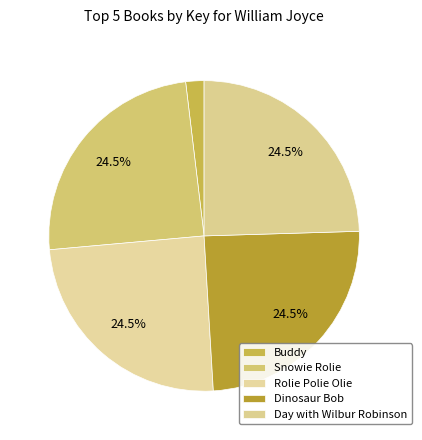

What is the smallest slice in the pie chart?

Buddy